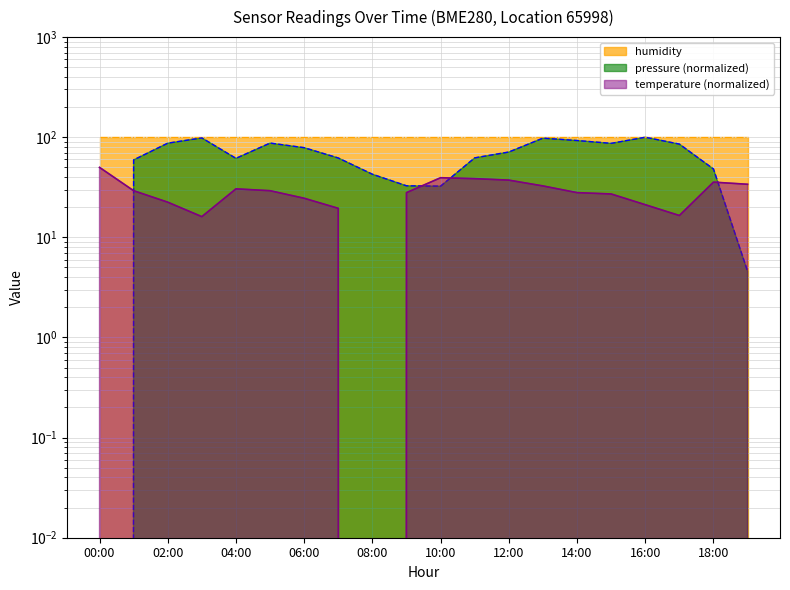

Between 03:00 and 16:00, which series saw the biggest shift?

temperature